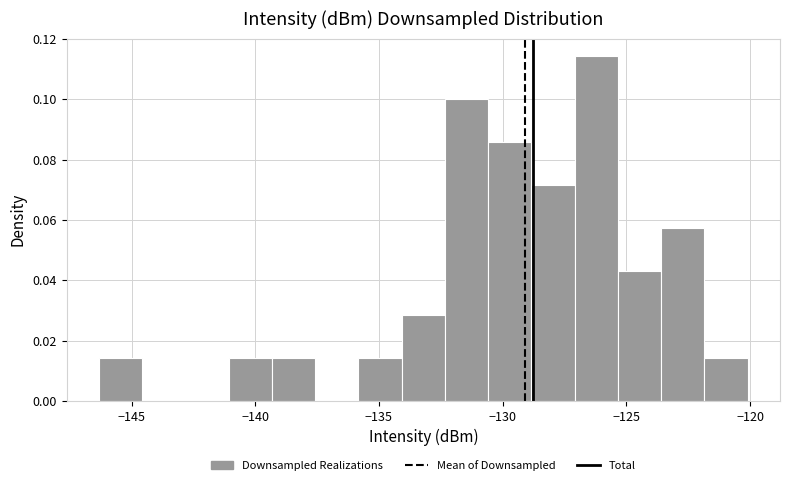

Read against the x-axis, roughly where is the centre of the tallest bar?

-126.0